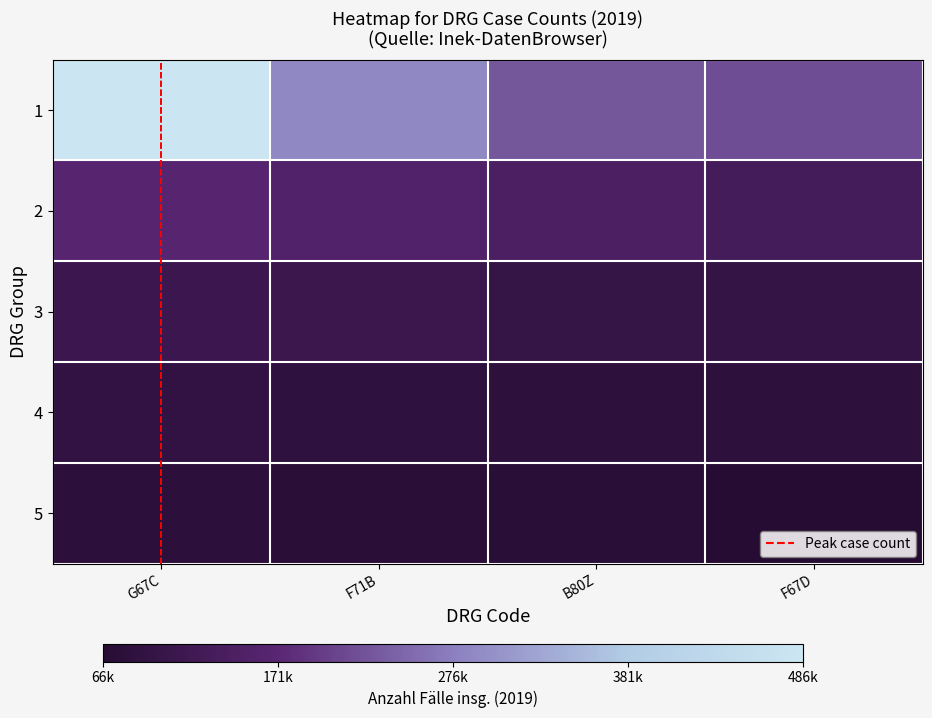

Reading left to right, list all the values displayed in this chart.

1: G67C=1.0	F71B=0.5	B80Z=0.4	F67D=0.4
2: G67C=0.2	F71B=0.2	B80Z=0.2	F67D=0.2
3: G67C=0.1	F71B=0.1	B80Z=0.1	F67D=0.1
4: G67C=0.1	F71B=0.0	B80Z=0.0	F67D=0.0
5: G67C=0.0	F71B=0.0	B80Z=0.0	F67D=0.0